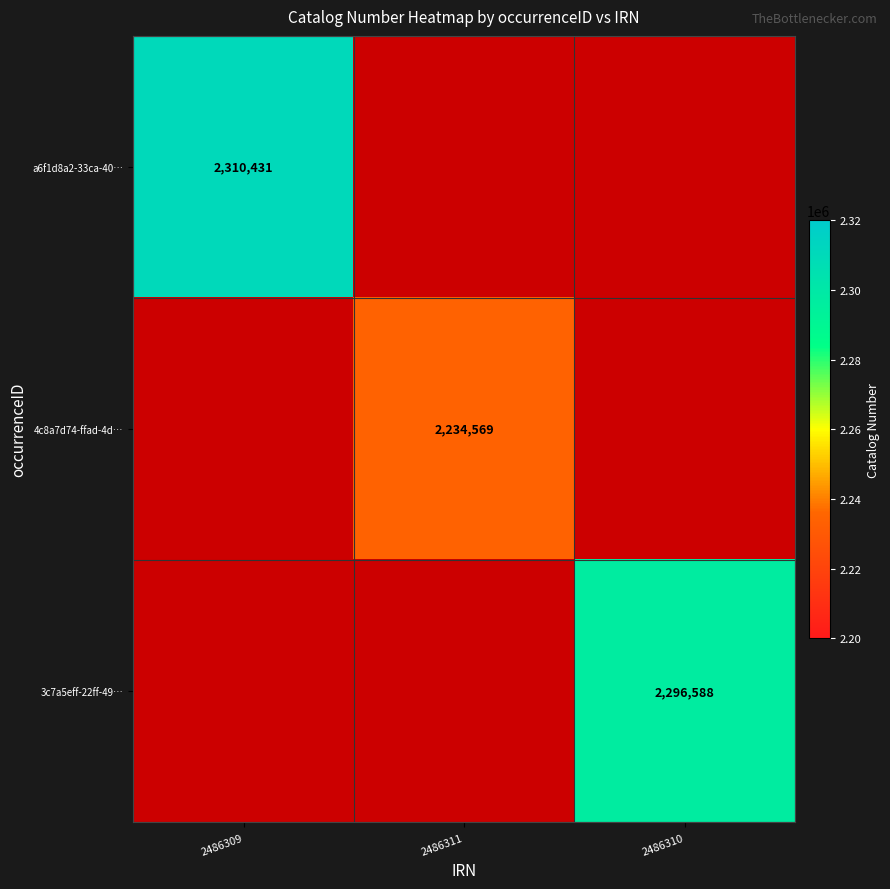

Where is 3c7a5eff-22ff-49… nearest to the value 1?

2486309